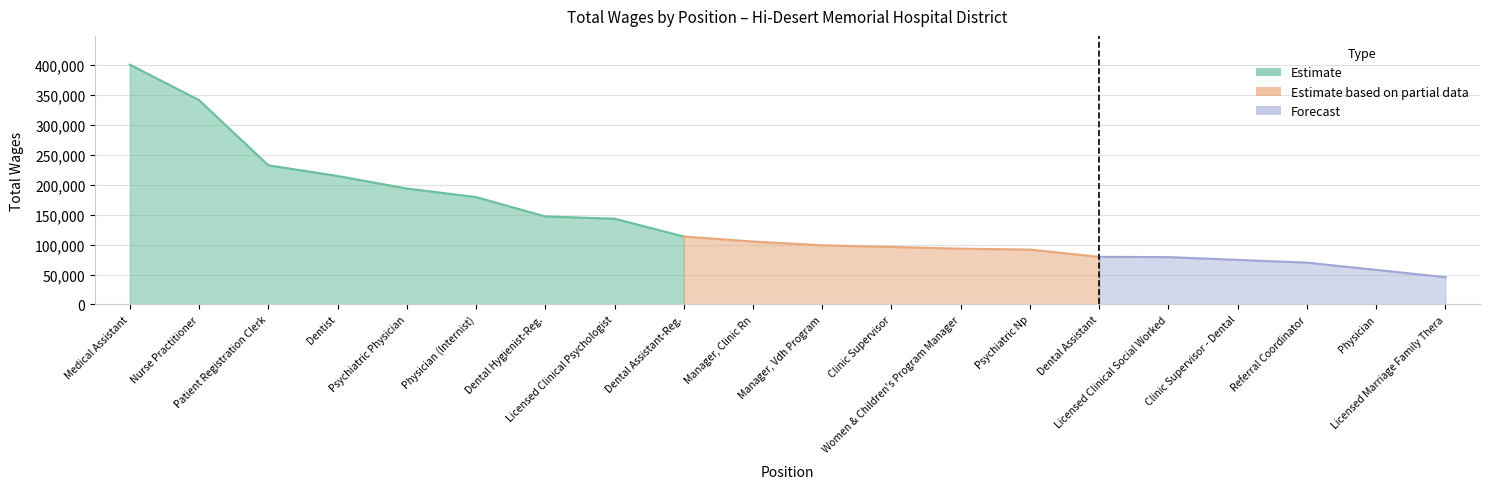

Reading left to right, transcribe all the data shown in this chart.

400722	341495	232524	214679	193753	179390	147061	143264	113501	105141	98794	96033	93203	91654	79504	79103	74436	69811	57771	45527